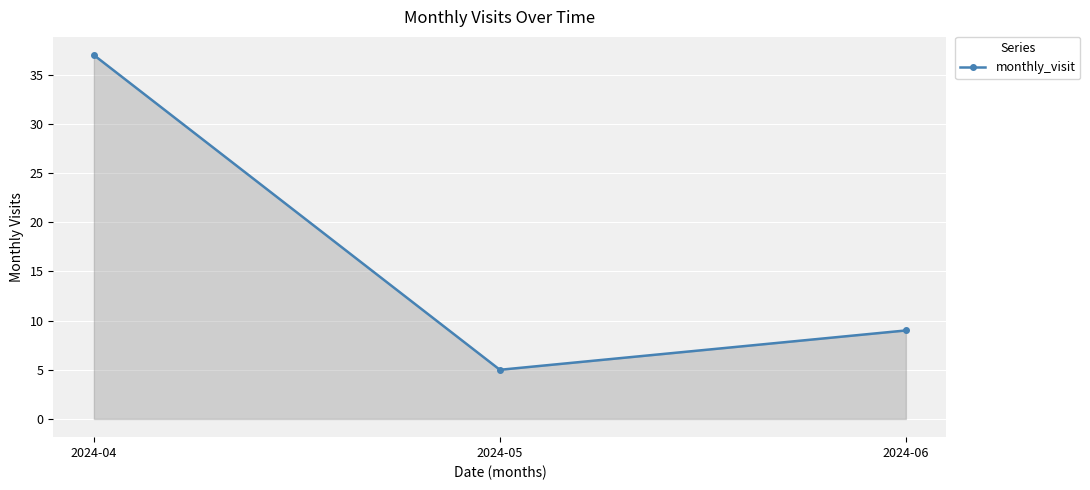

What is the sum of all values?

51